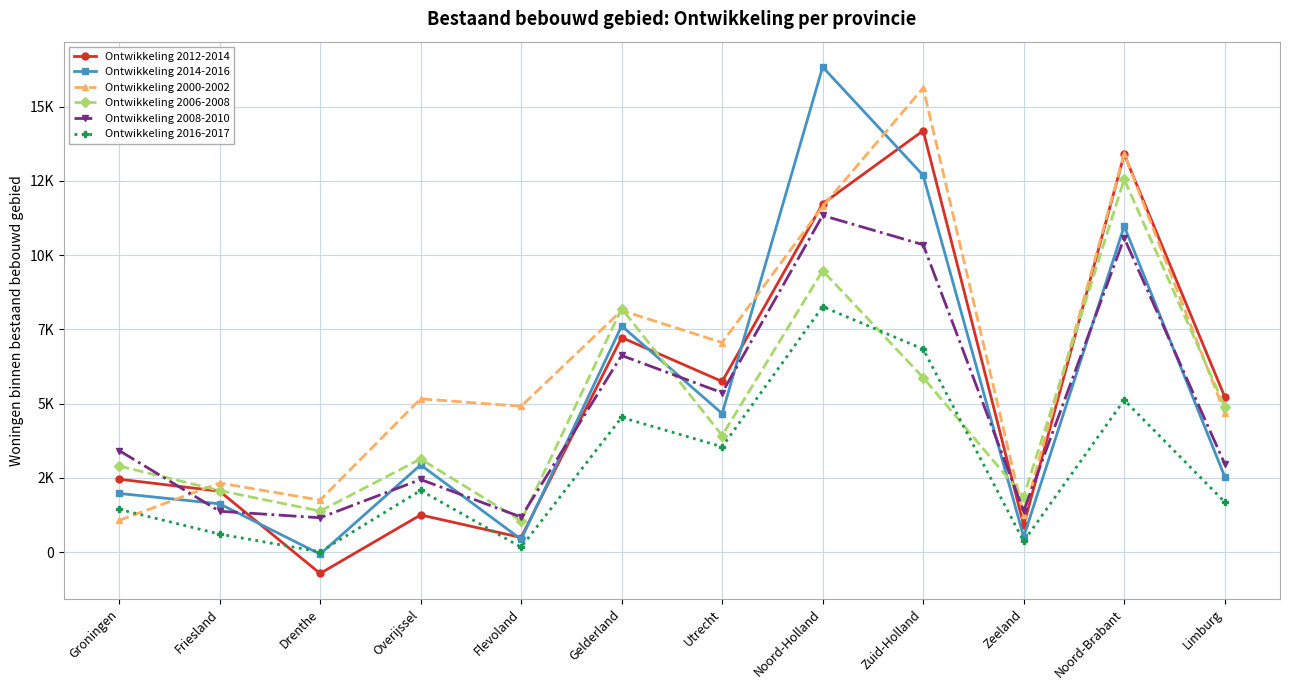

Where do Ontwikkeling 2000-2002 and Ontwikkeling 2012-2014 first cross each other?

Groningen and Friesland